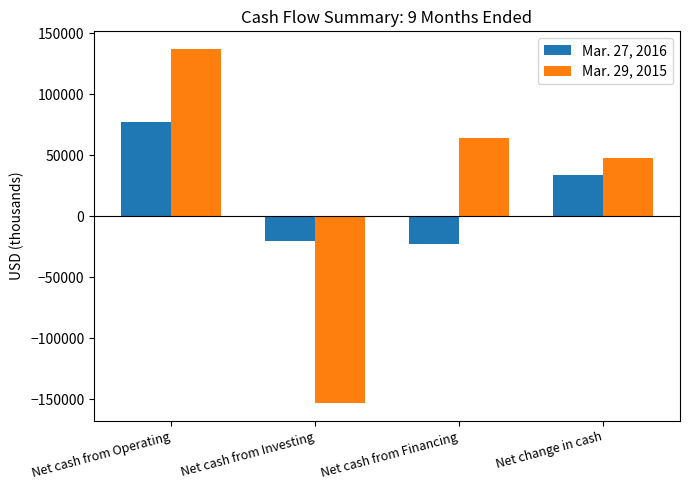

Which series has the widest spread of values?

Mar. 29, 2015